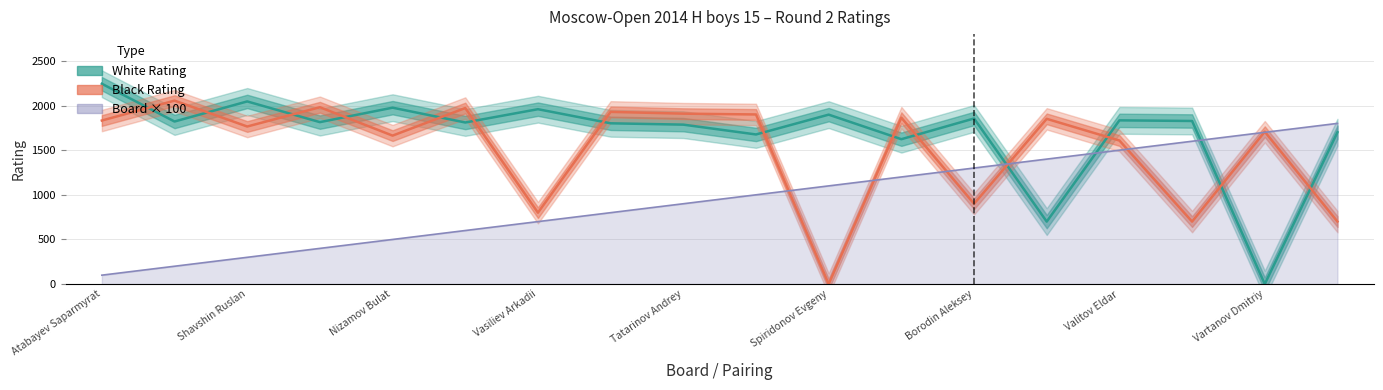

Which series has the largest total across all categories?

White Rating